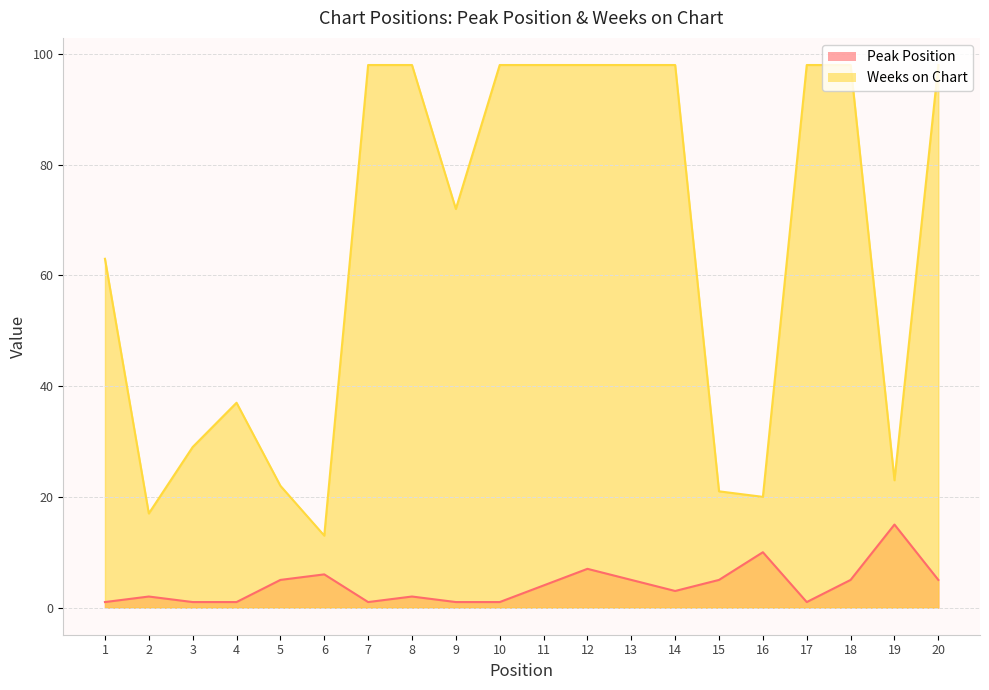

Which label corresponds to the largest value in the chart?

7